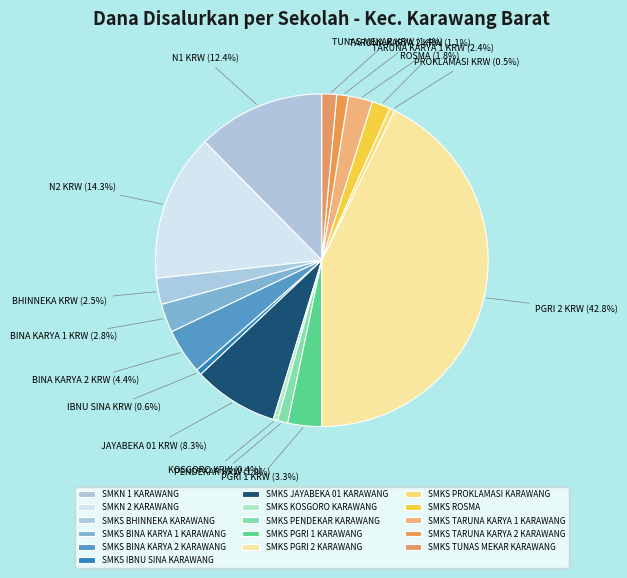

Is SMKS KOSGORO KARAWANG the majority of the pie?

No